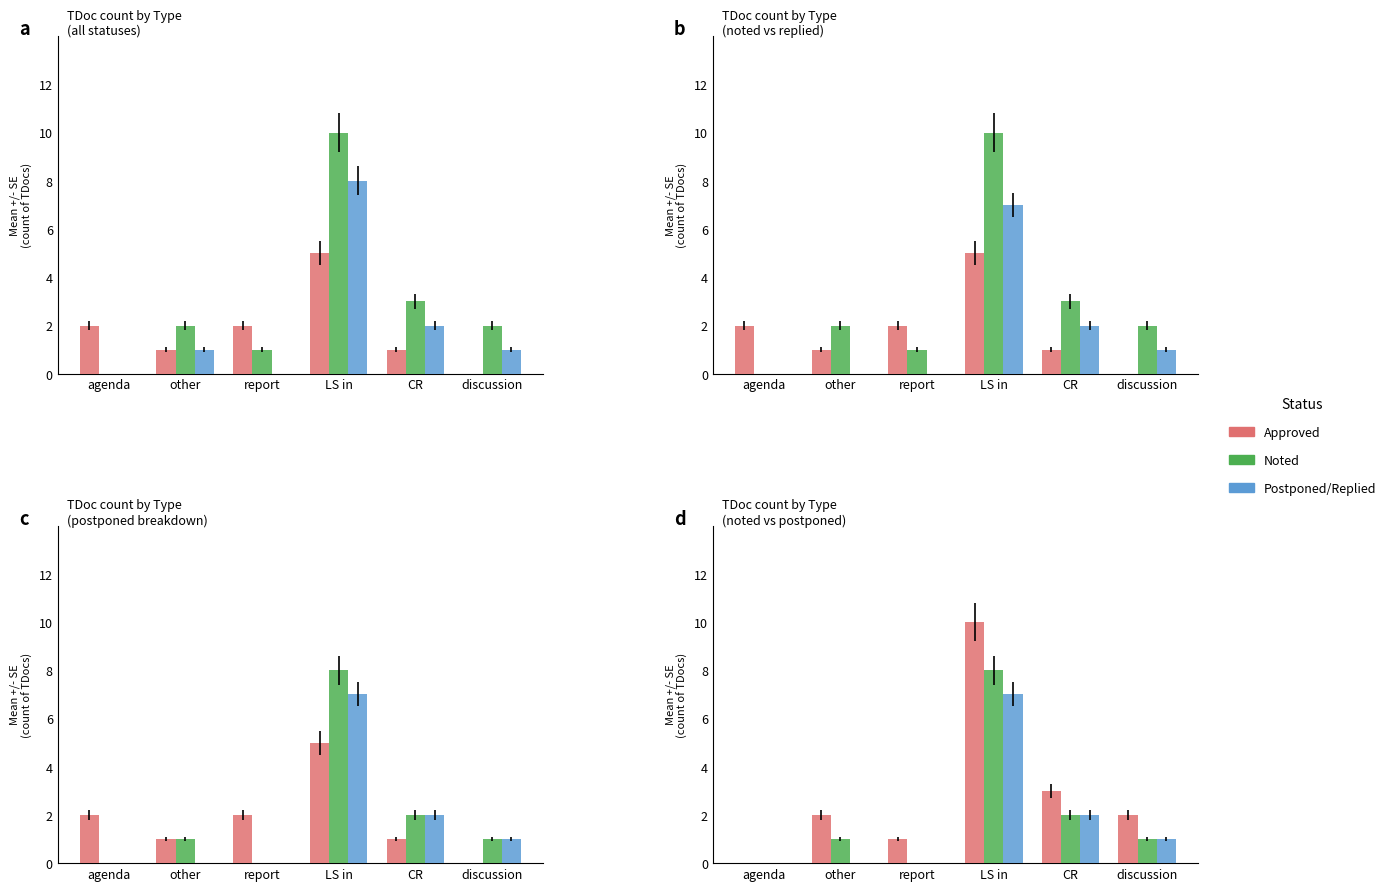

Does the chart contain any negative values?

No